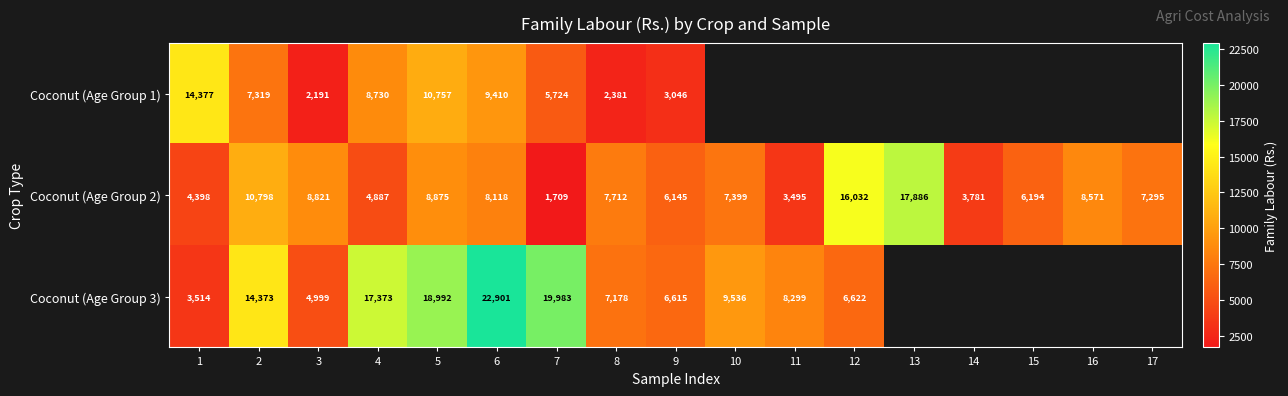

List the series in order of their overall mean, lowest first.

Coconut (Age Group 1), Coconut (Age Group 2), Coconut (Age Group 3)